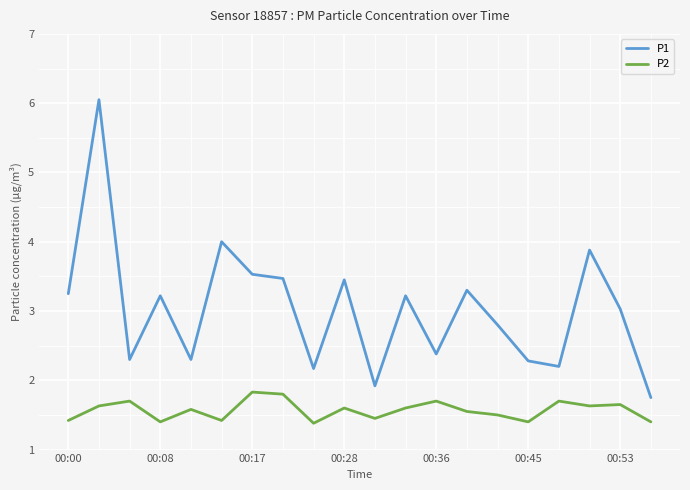

Does the chart have visible grid lines?

Yes